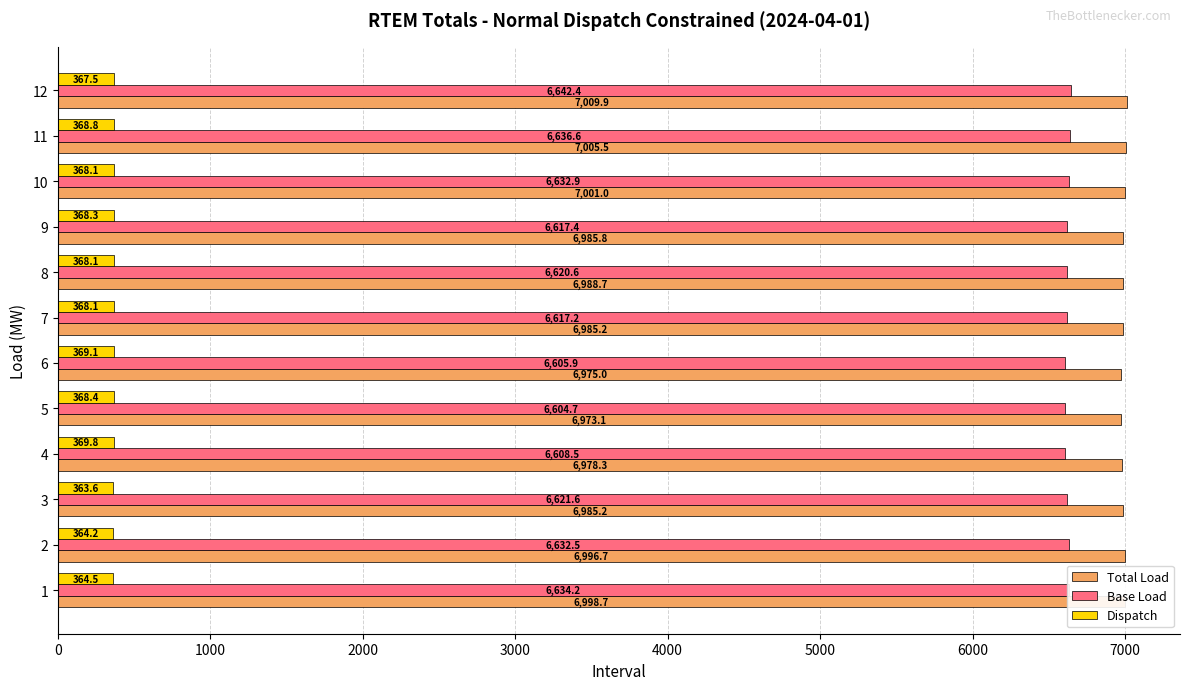

At which label does Base Load reach its minimum?

5